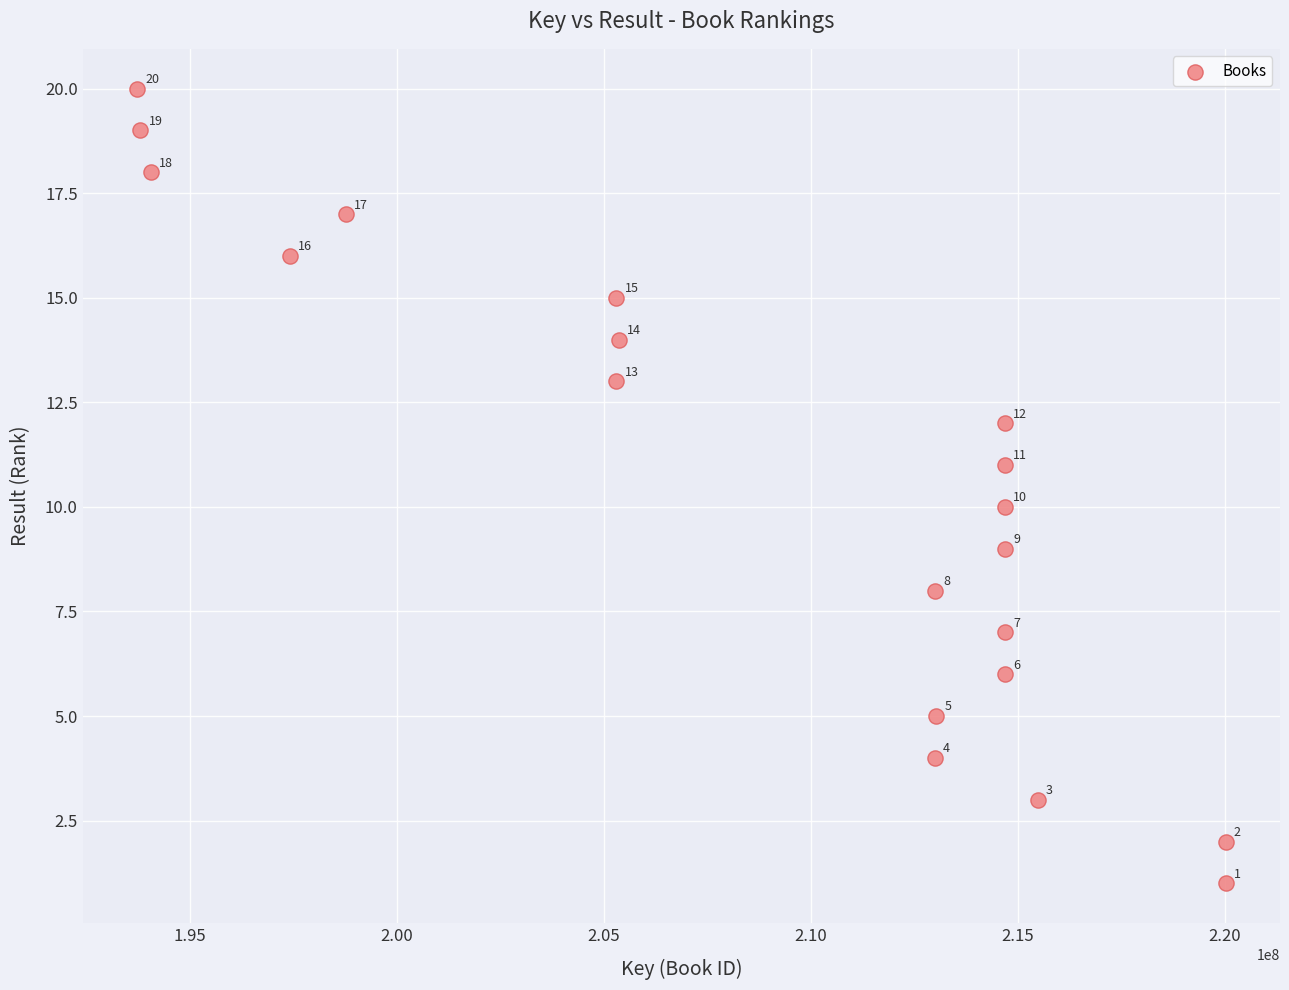

What is the range of Y values (max minus min)?

19